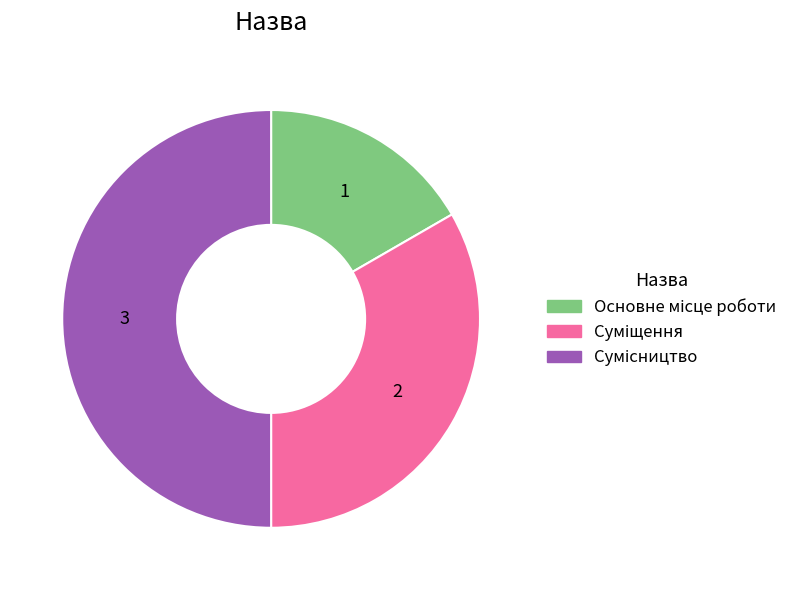

Do Сумісництво and Основне місце роботи together represent more than half of the pie?

Yes